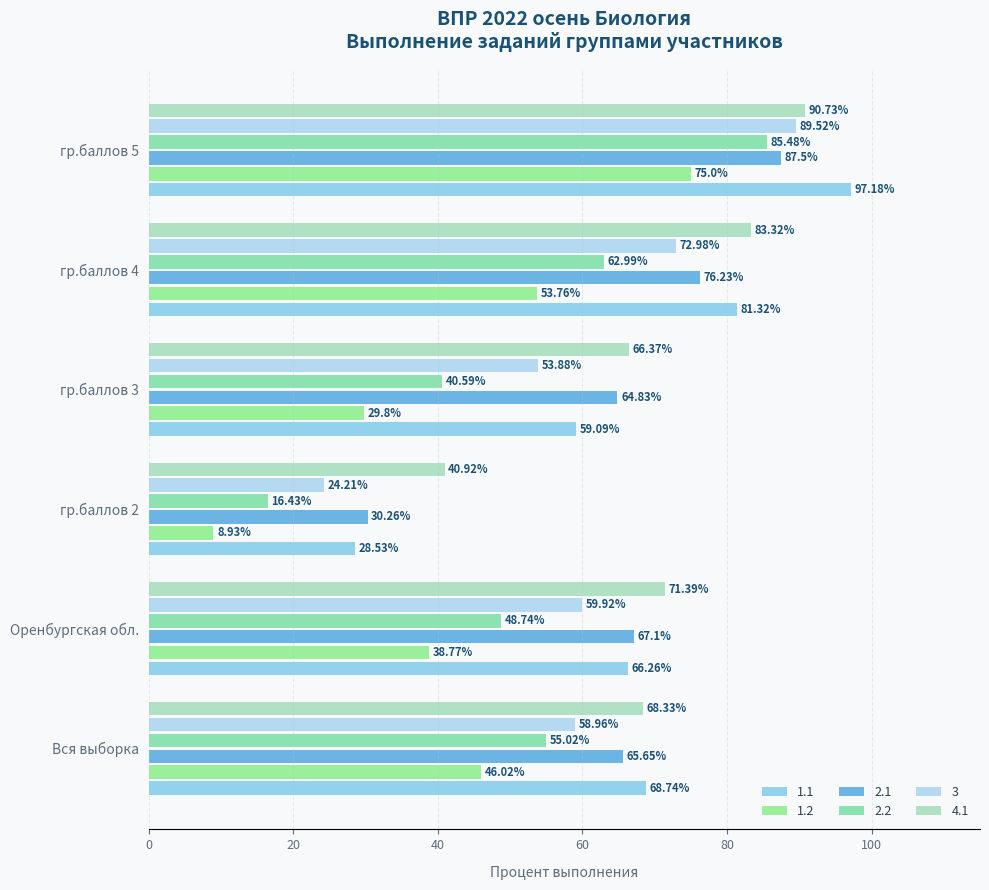

Count the number of data series in this chart.

6